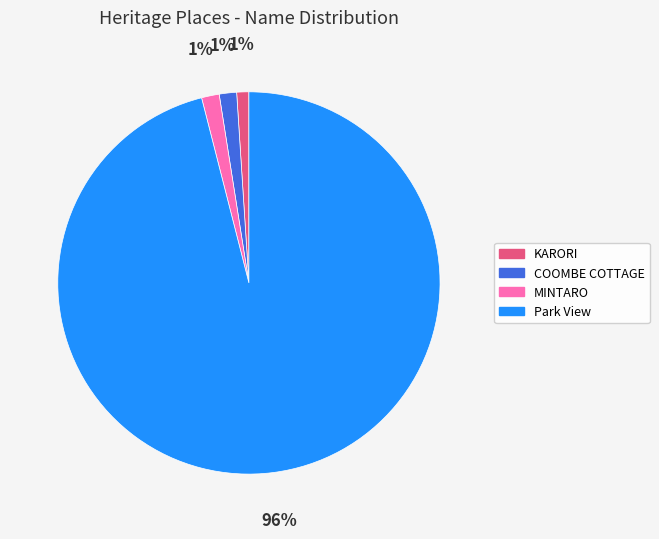

To the nearest percent, what is the average slice percentage?

25%